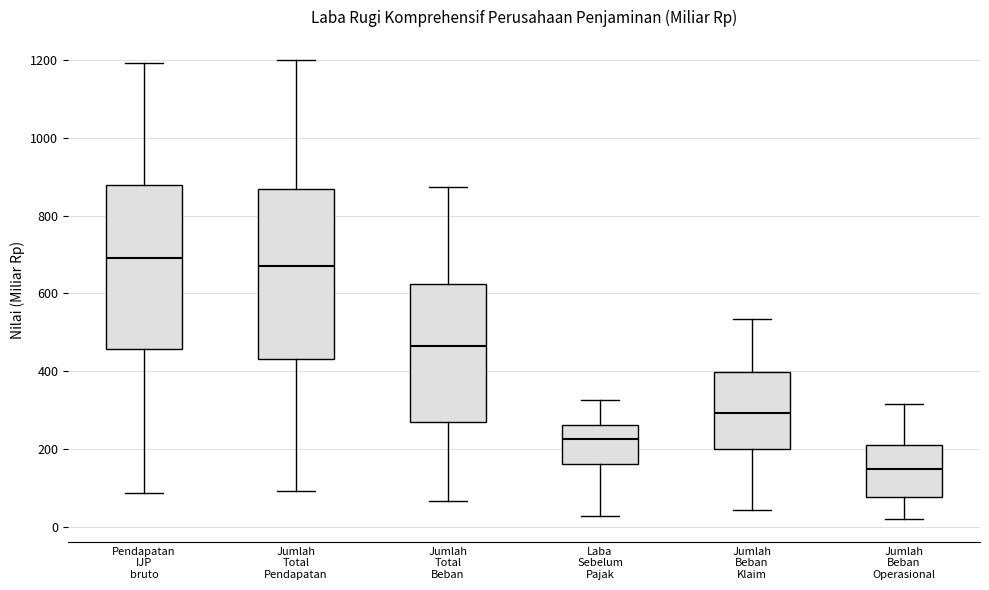

Reading left to right, transcribe this box plot: for each box, give where its median line is, the range the box spans, and where its two whiskers end, as read against the y-axis. The values are not printed on the chart, so give them approximately, as read against the axis.

Pendapatan IJP bruto: median 700, box 460 to 880, whiskers 80 to 1200
Jumlah Total Pendapatan: median 660, box 440 to 860, whiskers 100 to 1200
Jumlah Total Beban: median 460, box 260 to 620, whiskers 60 to 880
Laba Sebelum Pajak: median 220, box 160 to 260, whiskers 20 to 320
Jumlah Beban Klaim: median 300, box 200 to 400, whiskers 40 to 540
Jumlah Beban Operasional: median 140, box 80 to 200, whiskers 20 to 320